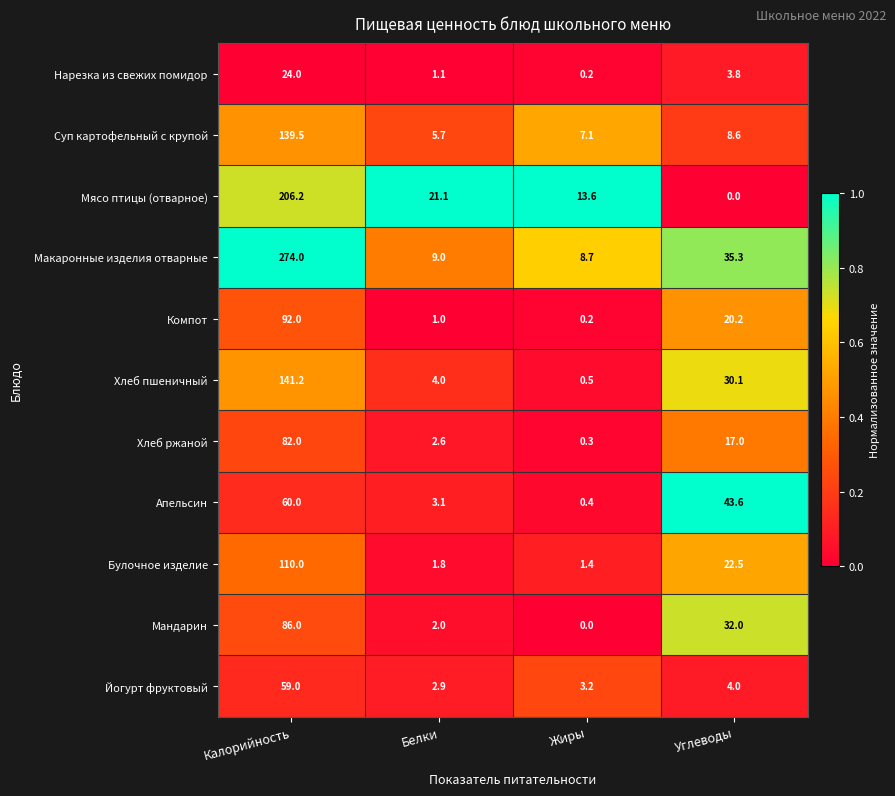

The Мясо птицы (отварное) series shows 31.9 at Белки. True or false?

False